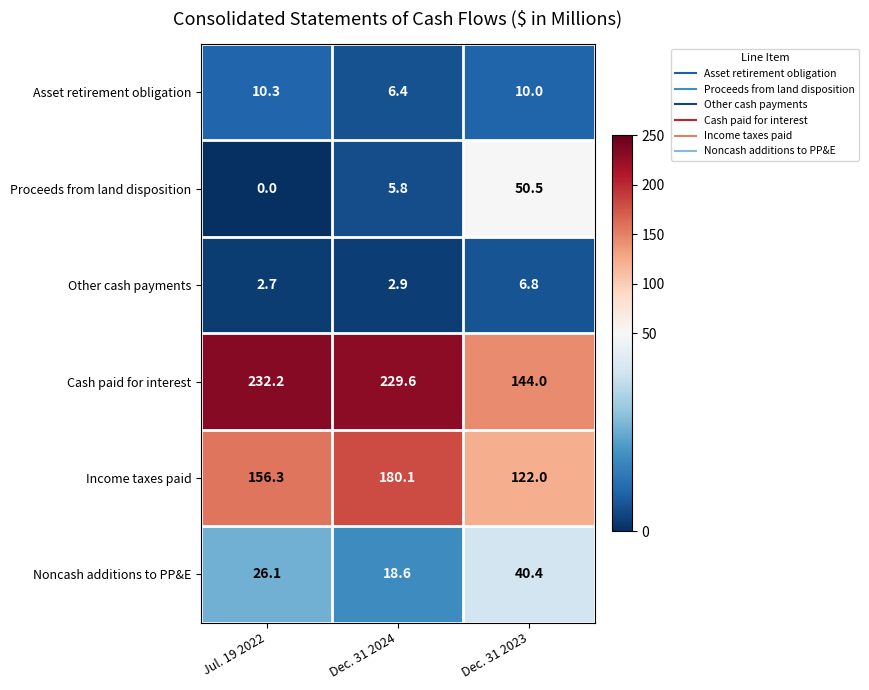

At which category is the sum across all series the highest?

Dec. 31 2024